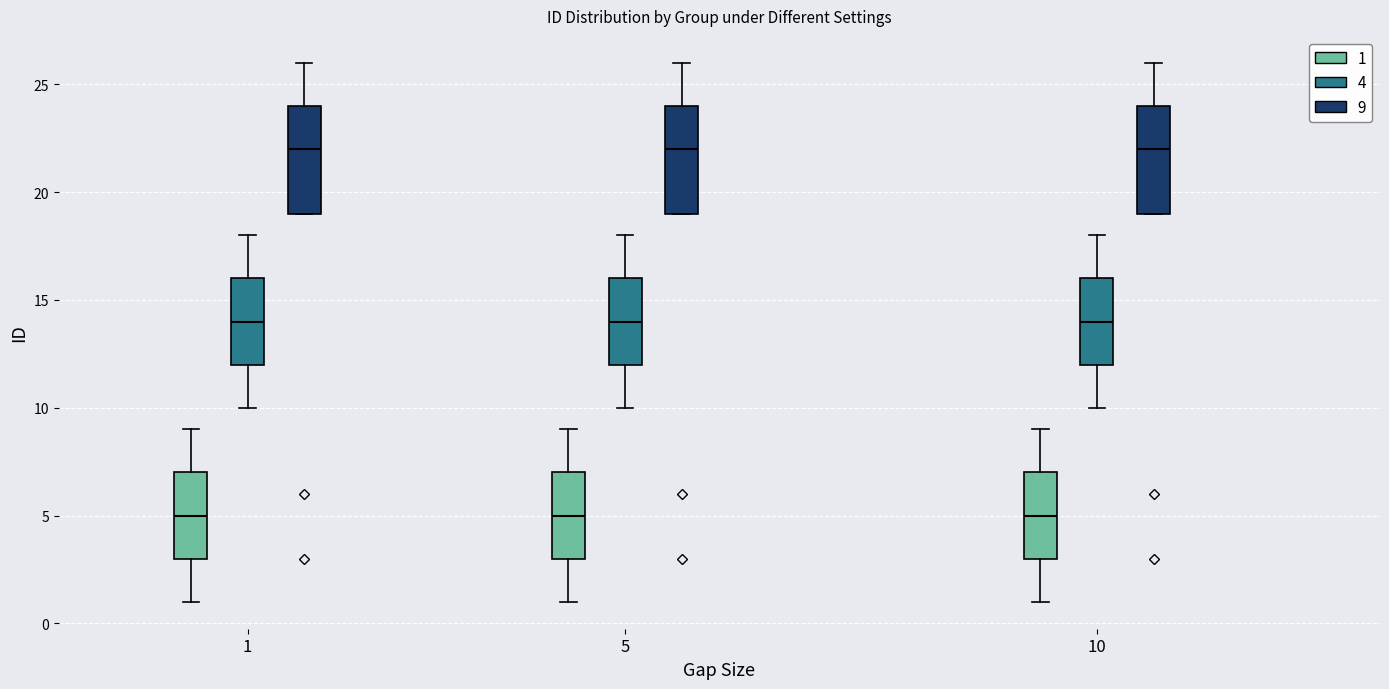

Where is the lower edge of the box for 5 (9) on the y-axis? The values are not printed on the chart, so give them approximately, as read against the axis.

19